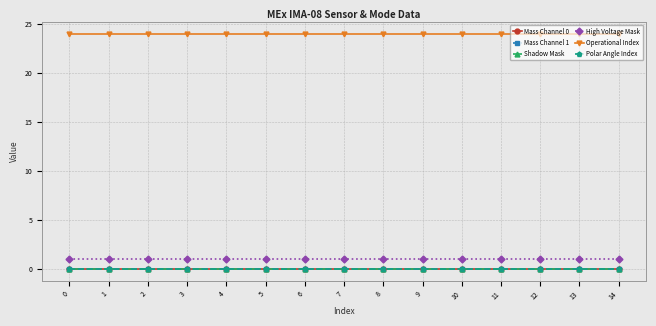

True or false: Shadow Mask and High Voltage Mask cross at least once.

False